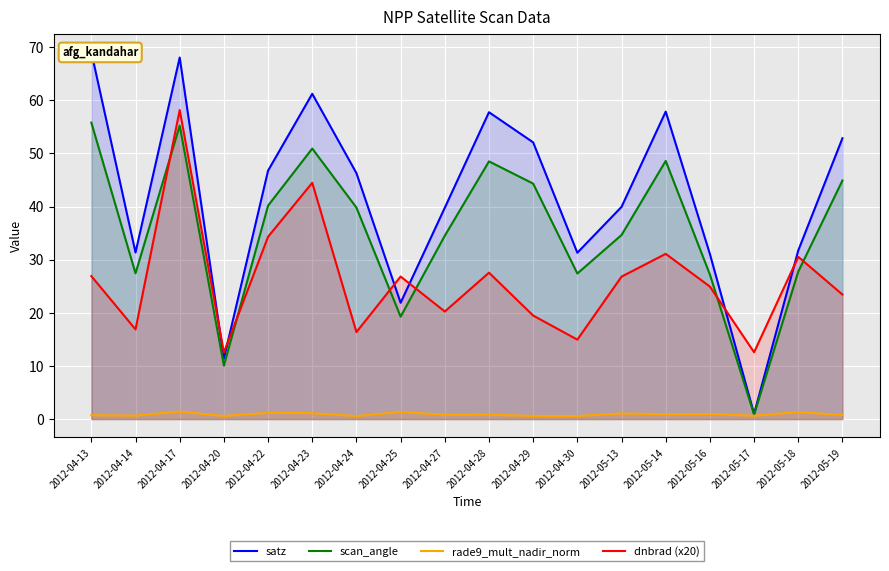

What is the average value of the rade9_mult_nadir_norm series?

0.9